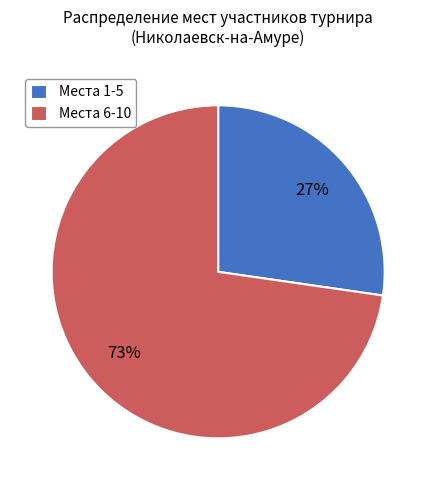

To the nearest percent, what is the average slice percentage?

50%